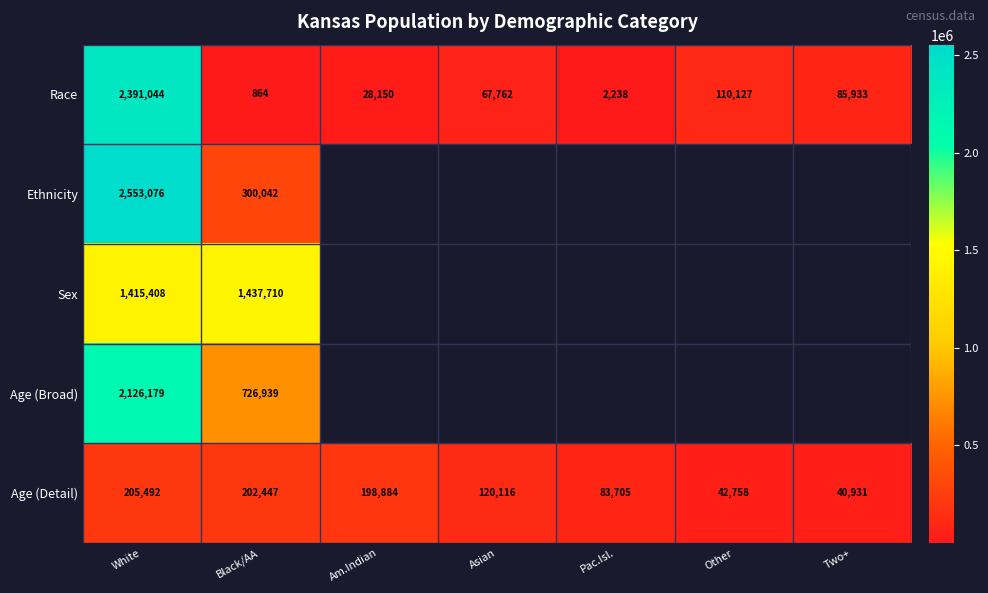

Which has a higher value, Asian or Pac.Isl.?

Asian